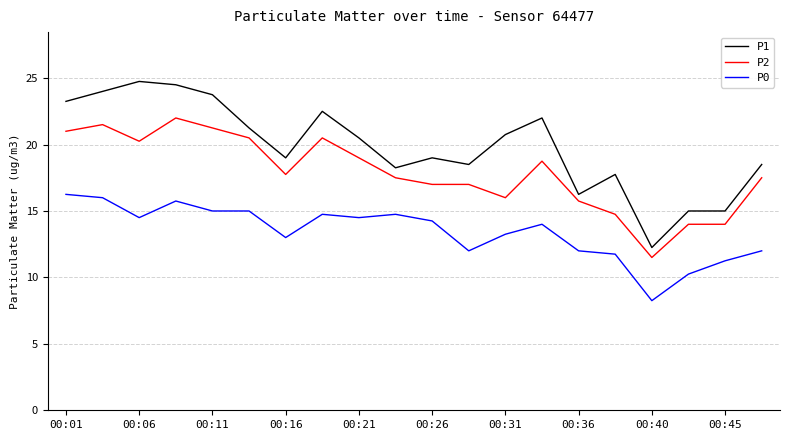

What is the lowest value of the P2 series?

11.5